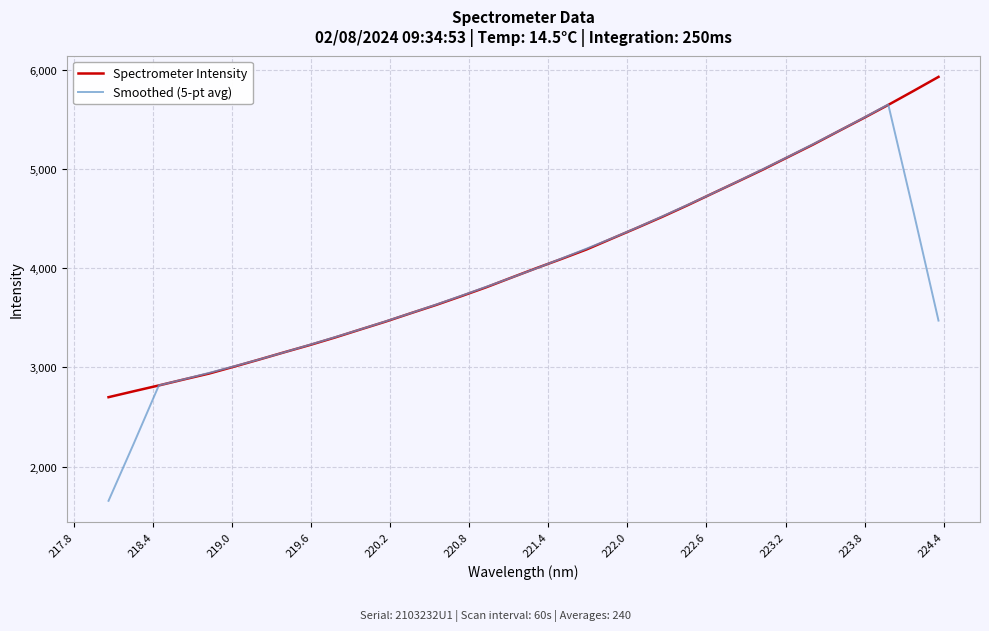

List the series in order of their peak value, lowest first.

Smoothed (5-pt avg), Spectrometer Intensity